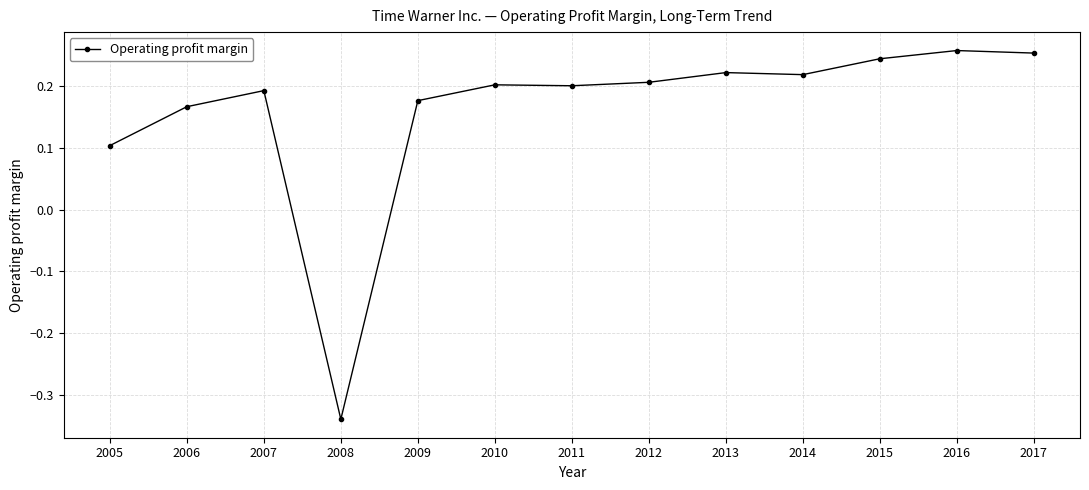

Where is the data nearest to the value 0?

2005